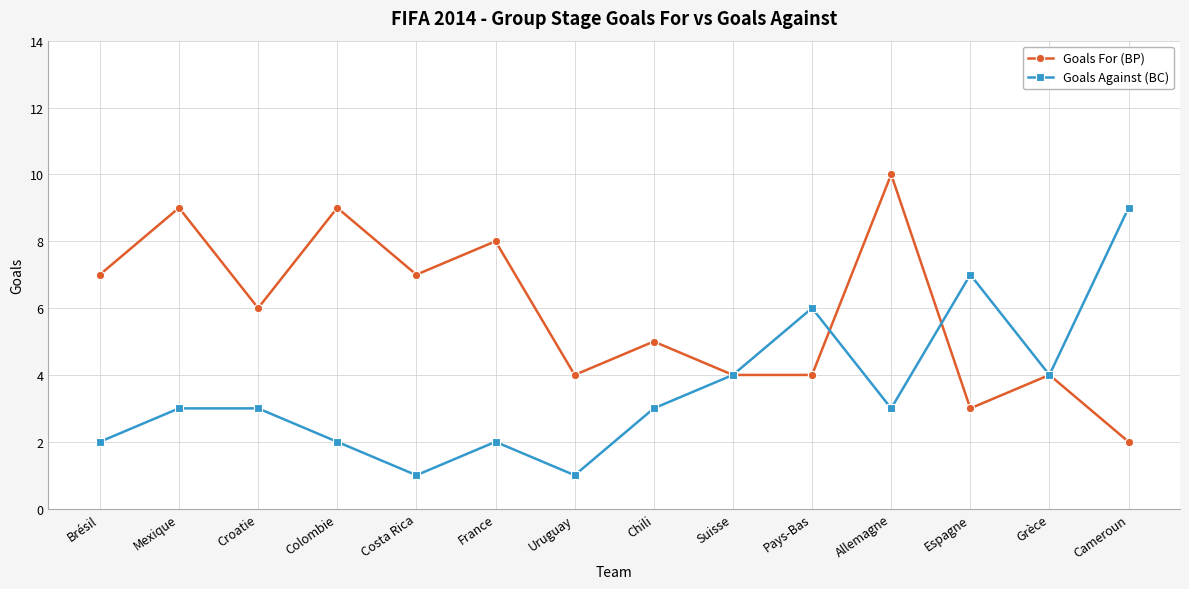

Reading left to right, extract all data points from this chart.

Goals For (BP): Brésil=7	Mexique=9	Croatie=6	Colombie=9	Costa Rica=7	France=8	Uruguay=4	Chili=5	Suisse=4	Pays-Bas=4	Allemagne=10	Espagne=3	Grèce=4	Cameroun=2
Goals Against (BC): Brésil=2	Mexique=3	Croatie=3	Colombie=2	Costa Rica=1	France=2	Uruguay=1	Chili=3	Suisse=4	Pays-Bas=6	Allemagne=3	Espagne=7	Grèce=4	Cameroun=9